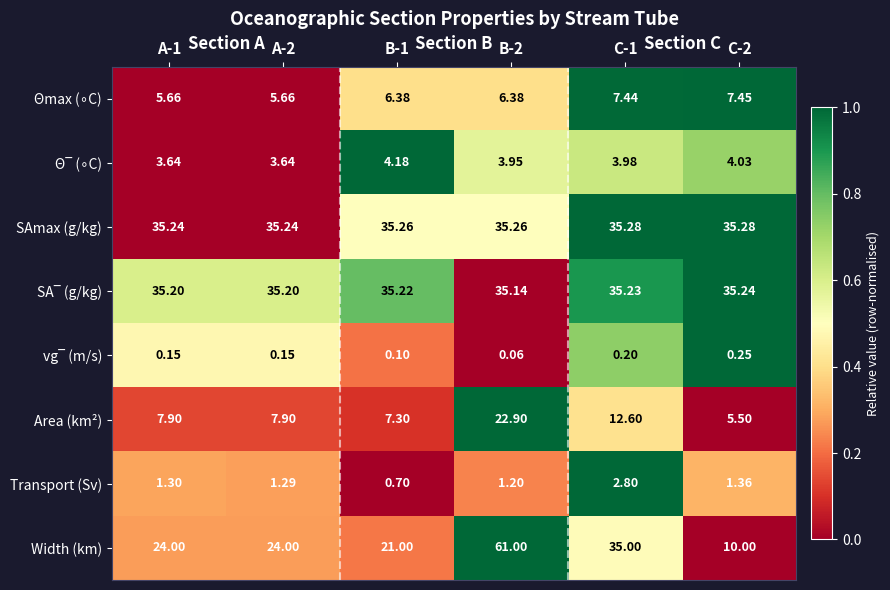

Which series has the widest spread of values?

Width (km)